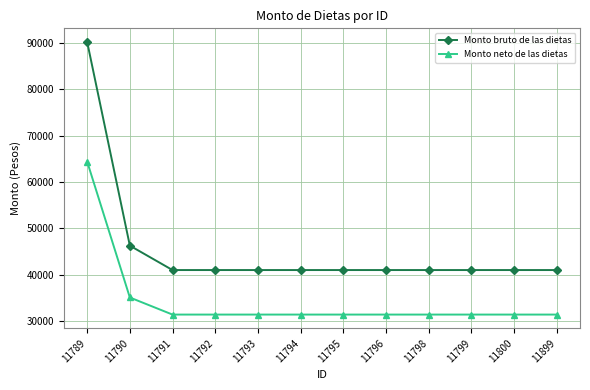

List the series in order of their peak value, lowest first.

Monto neto de las dietas, Monto bruto de las dietas